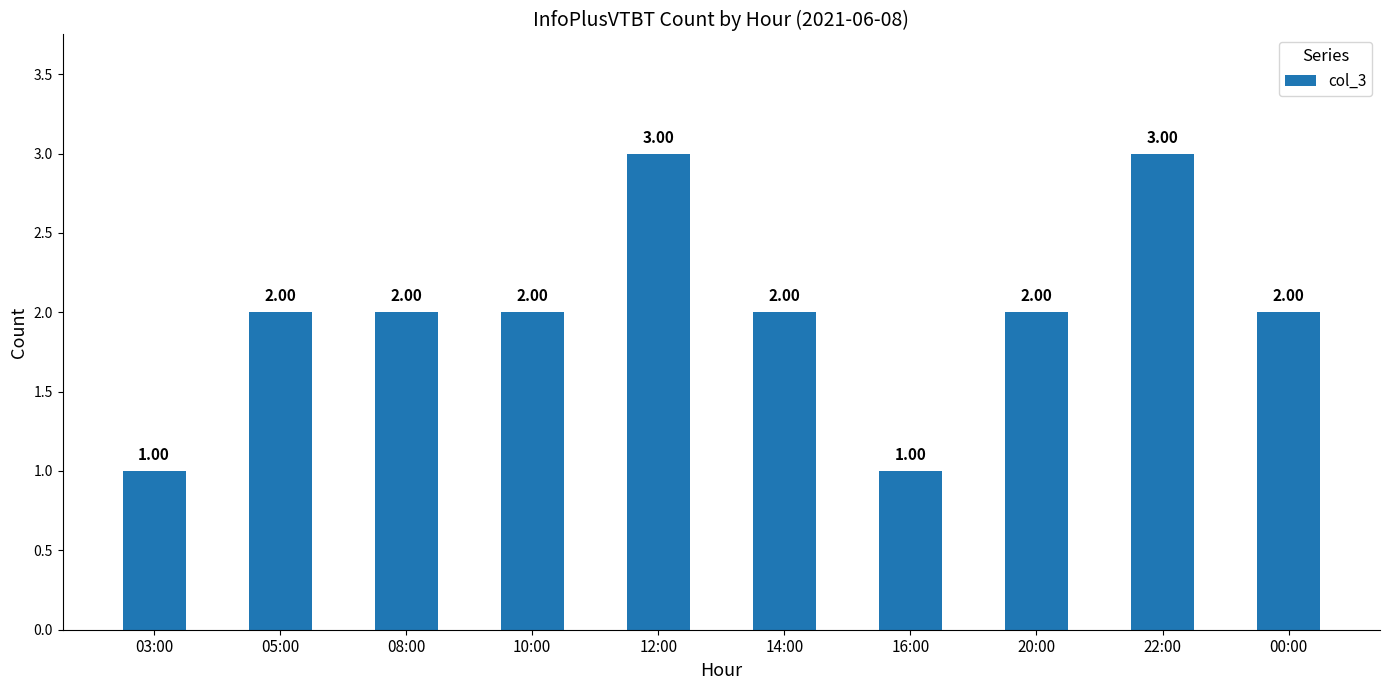

Count the values in the range 2 to 3.

8